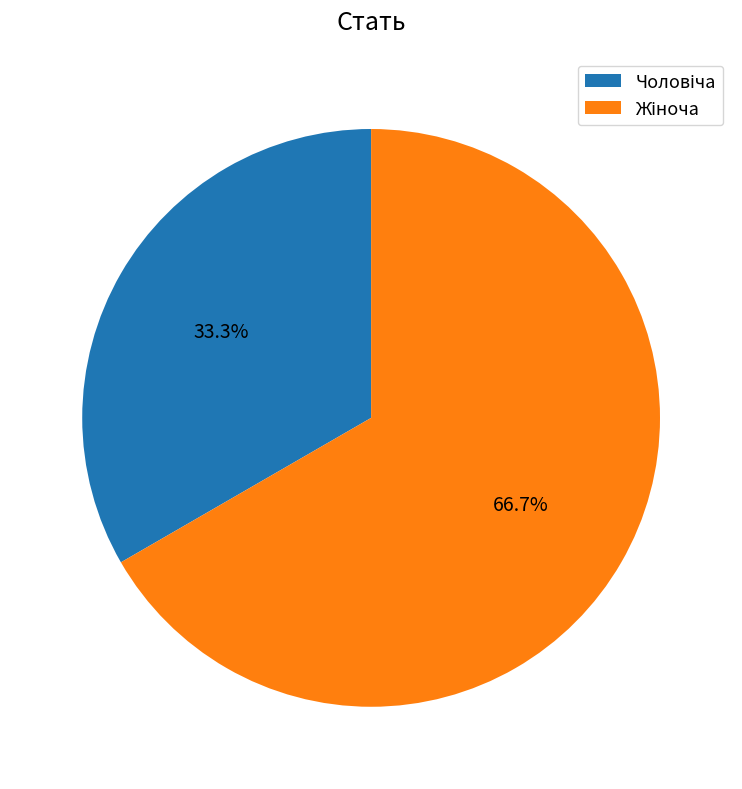

To the nearest percent, what is the average slice percentage?

50%